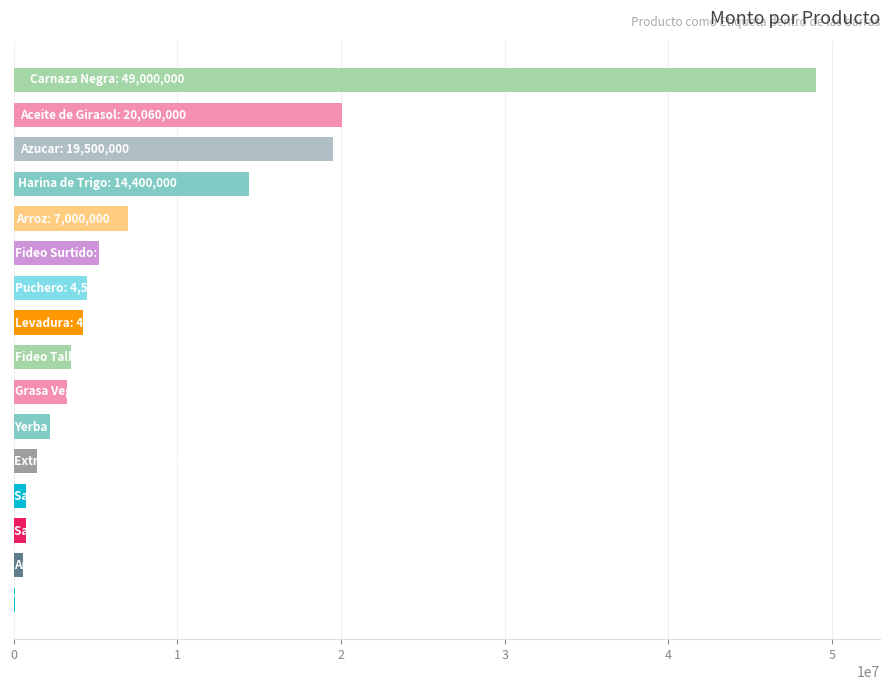

What is the sum of all values?

136579000